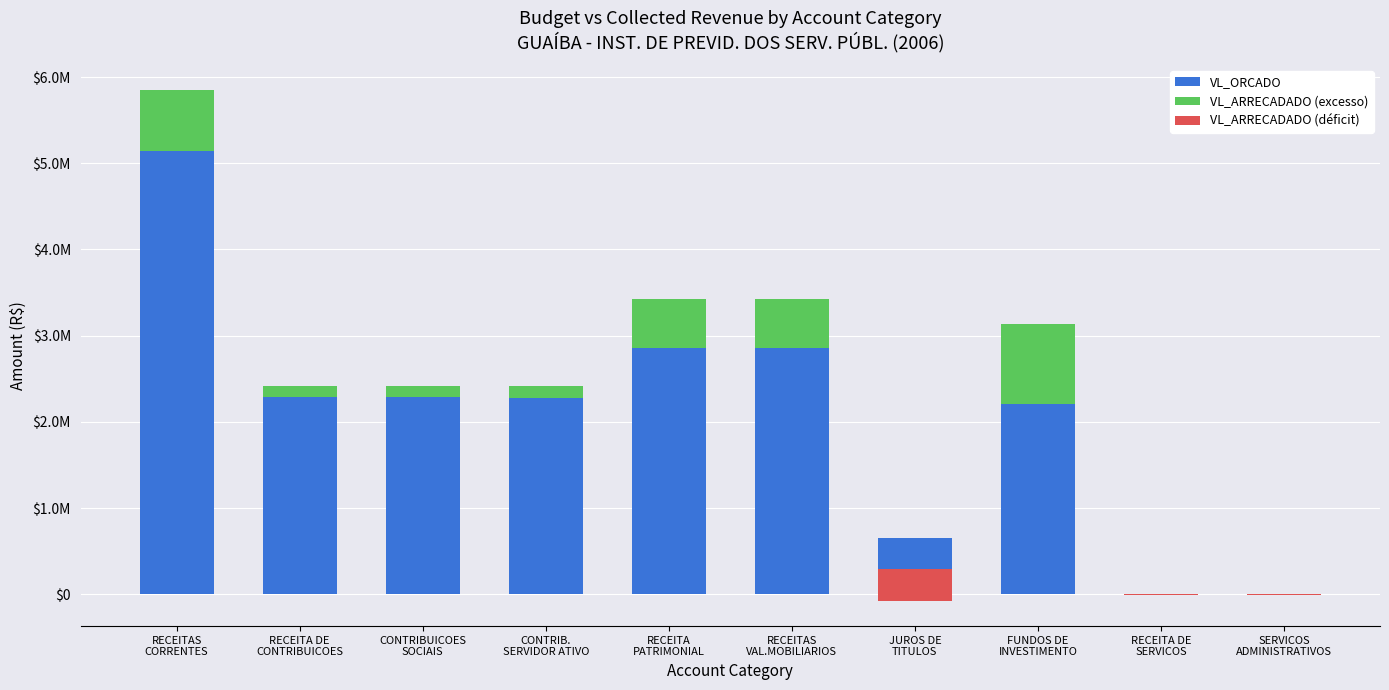

What is the sum of the VL_ARRECADADO (excesso) values at FUNDOS DE
INVESTIMENTO and CONTRIBUICOES
SOCIAIS?

1063568.2